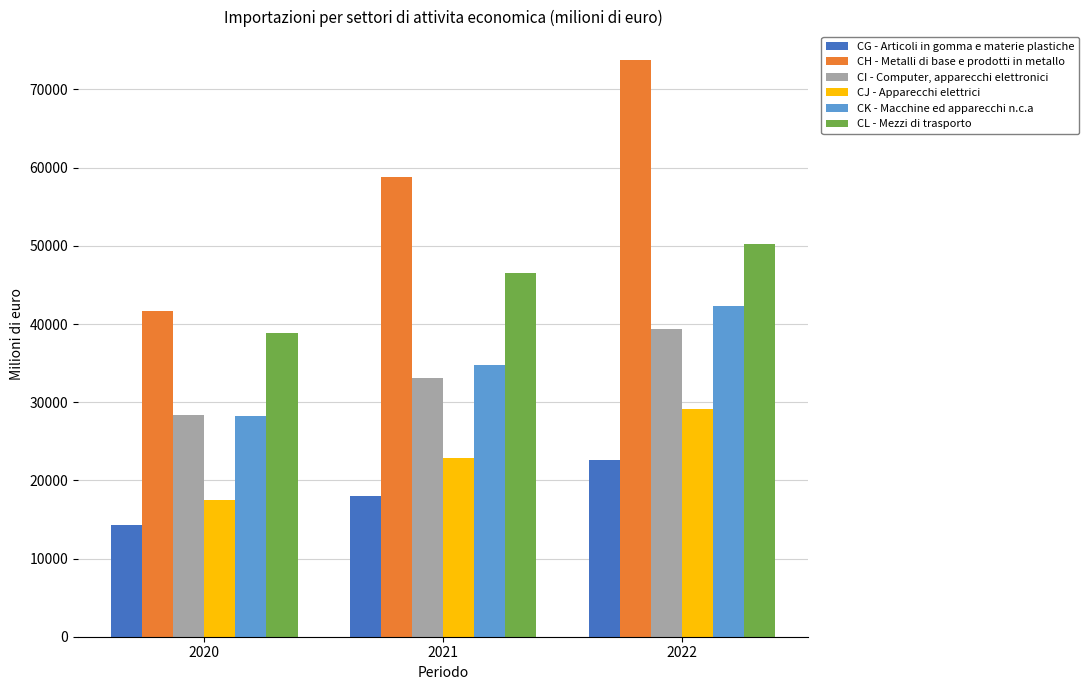

List the series in order of their peak value, highest first.

CH - Metalli di base e prodotti in metallo, CL - Mezzi di trasporto, CK - Macchine ed apparecchi n.c.a, CI - Computer, apparecchi elettronici, CJ - Apparecchi elettrici, CG - Articoli in gomma e materie plastiche